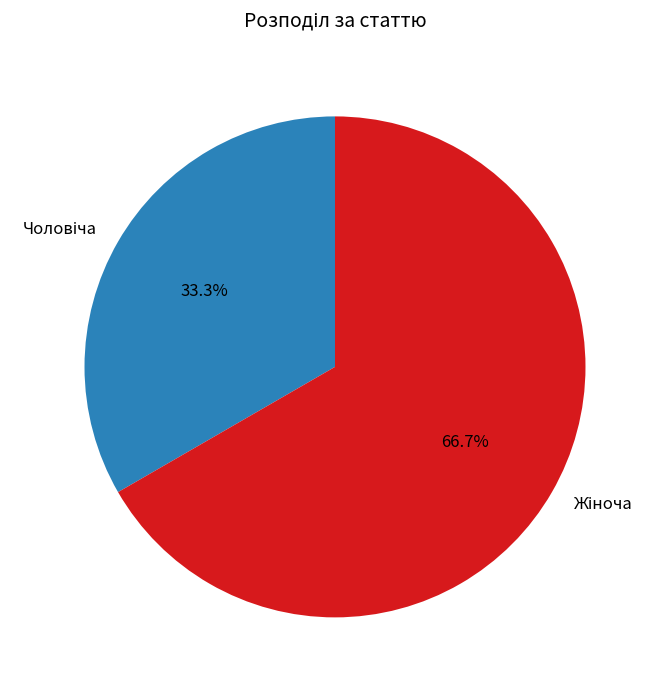

Is there a majority slice in this chart?

Yes